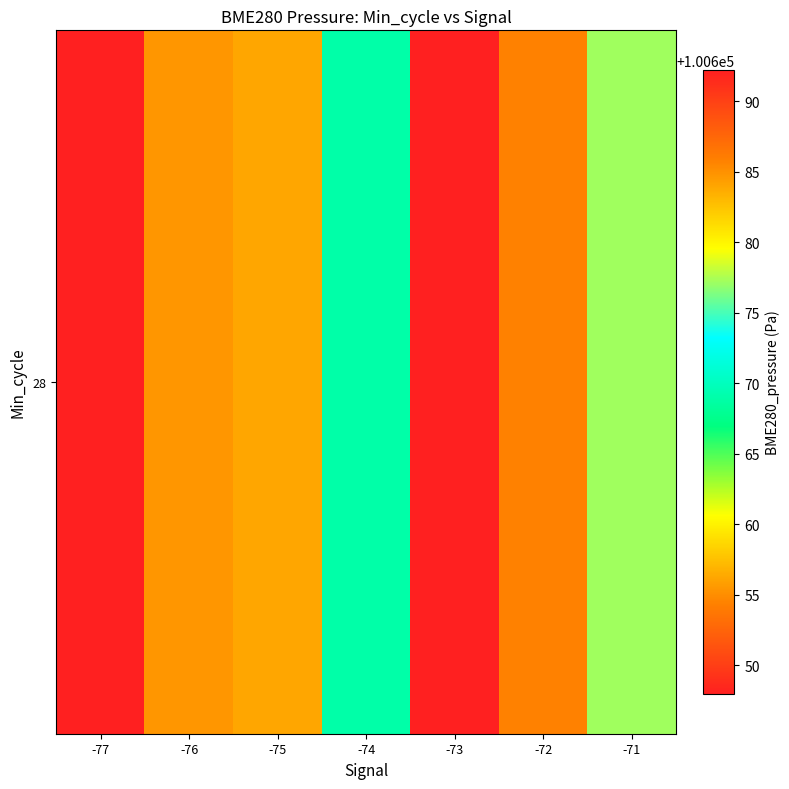

Reading left to right, what are all the values shown in this chart?

-77=100692.2	-76=100684.8	-75=100684.0	-74=100668.9	-73=100648.0	-72=100685.8	-71=100677.2